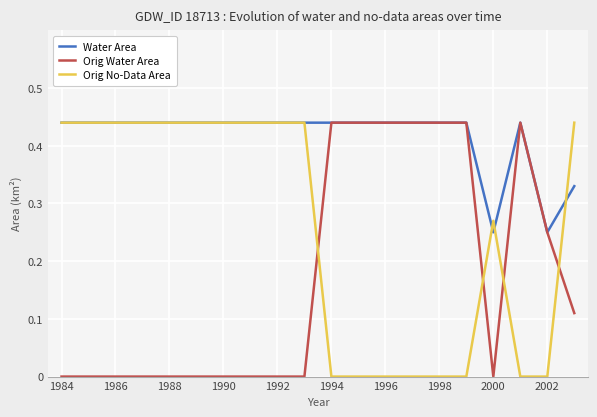

Rank the series by their average value, from lowest to highest.

Orig Water Area, Orig No-Data Area, Water Area